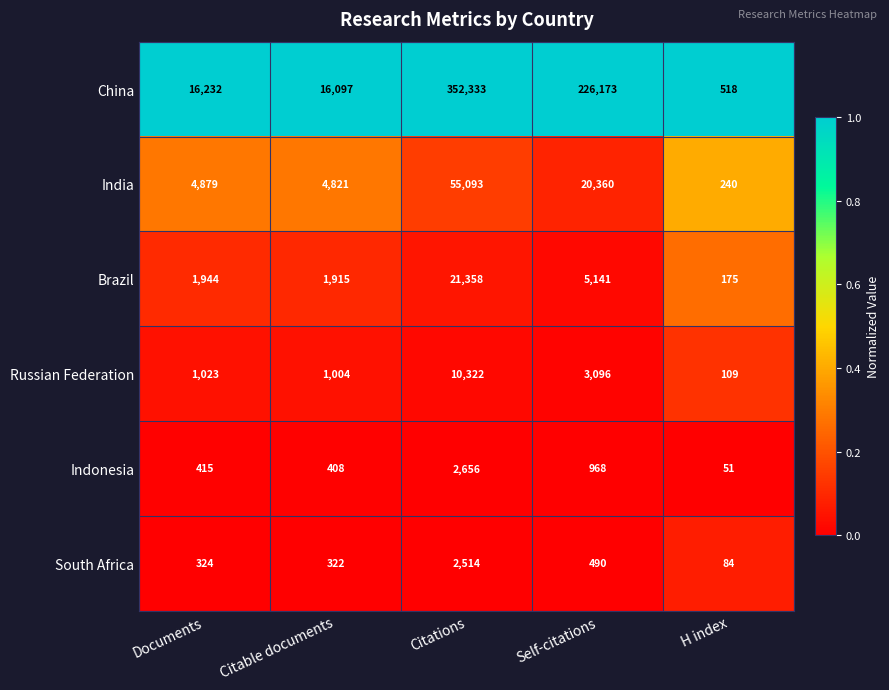

Where is China nearest to the value 176425?

Self-citations